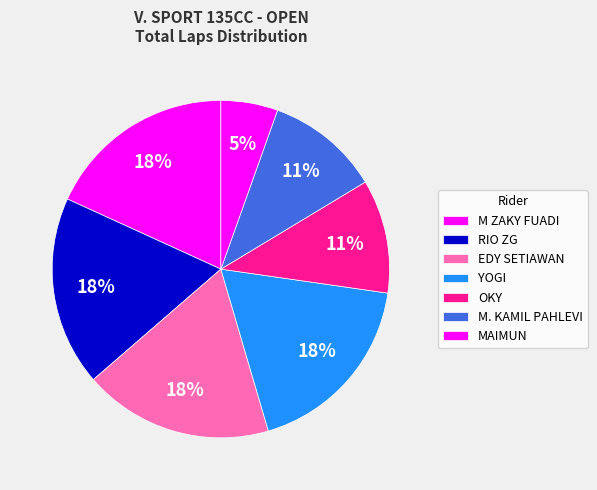

Count the number of slices in the pie.

7